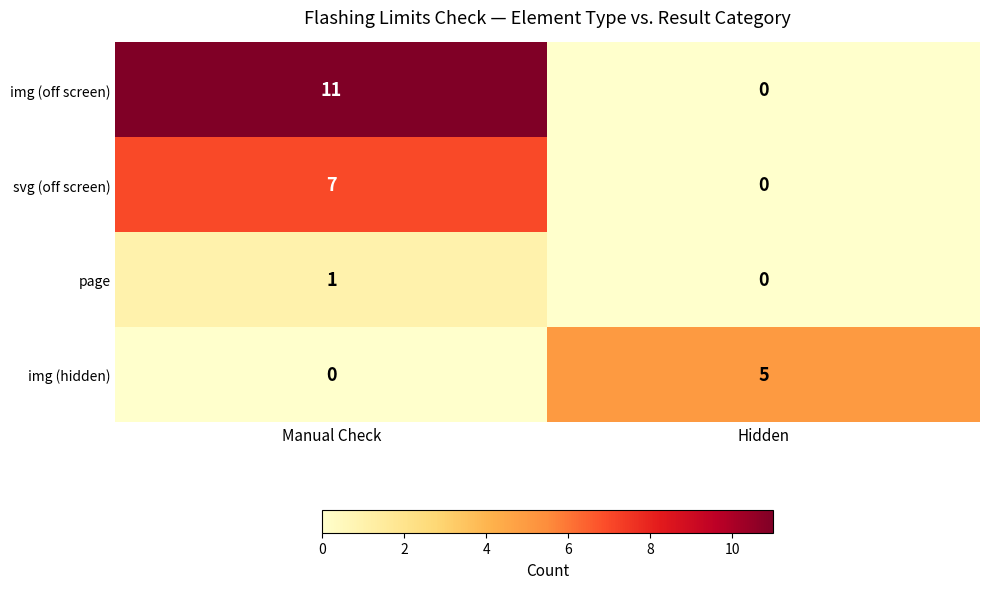

Reading right to left, transcribe all the data shown in this chart.

img (off screen): 0	11
svg (off screen): 0	7
page: 0	1
img (hidden): 5	0